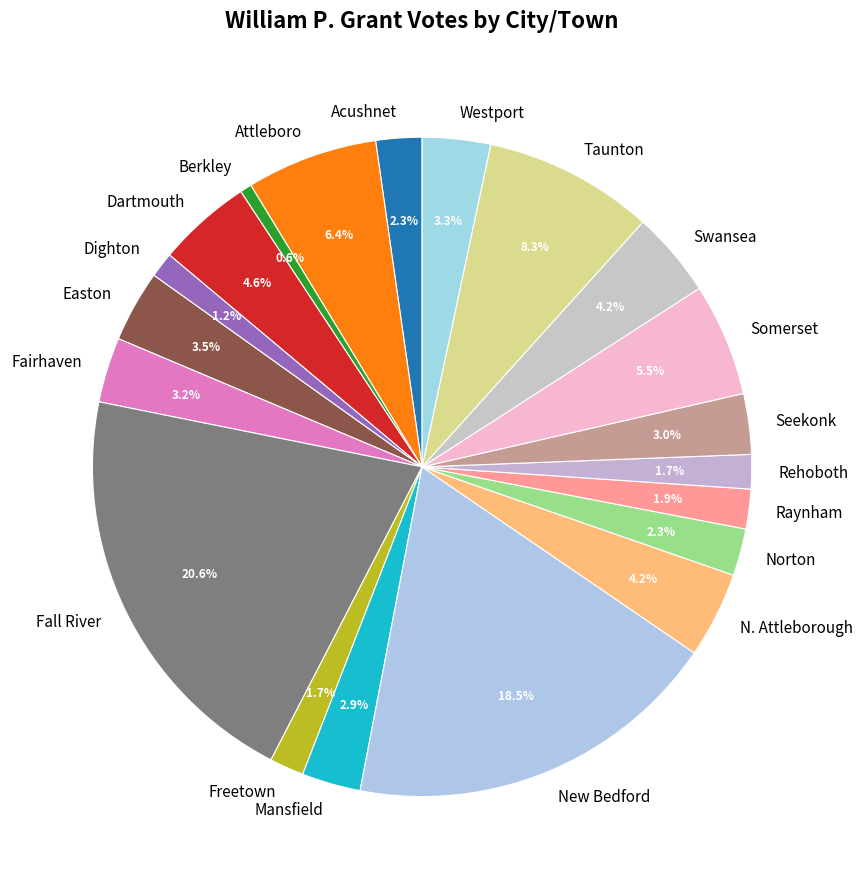

Which category has the smallest portion of the pie?

Berkley